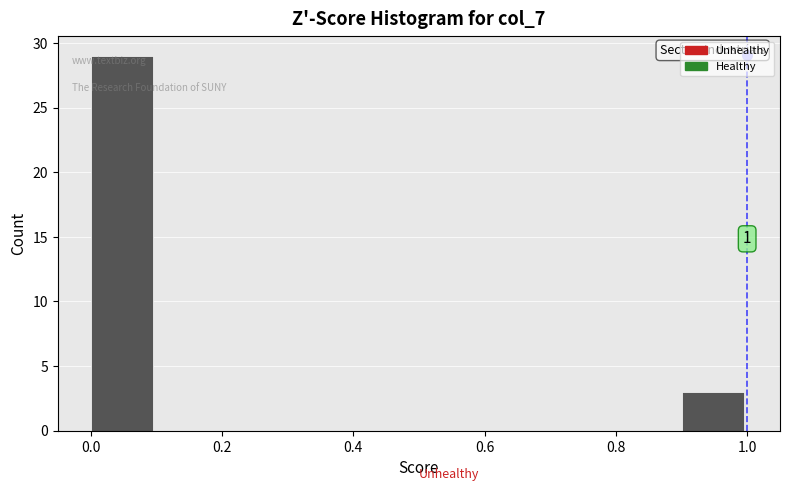

Which range on the x-axis has the tallest bar?

0.0 to 0.1